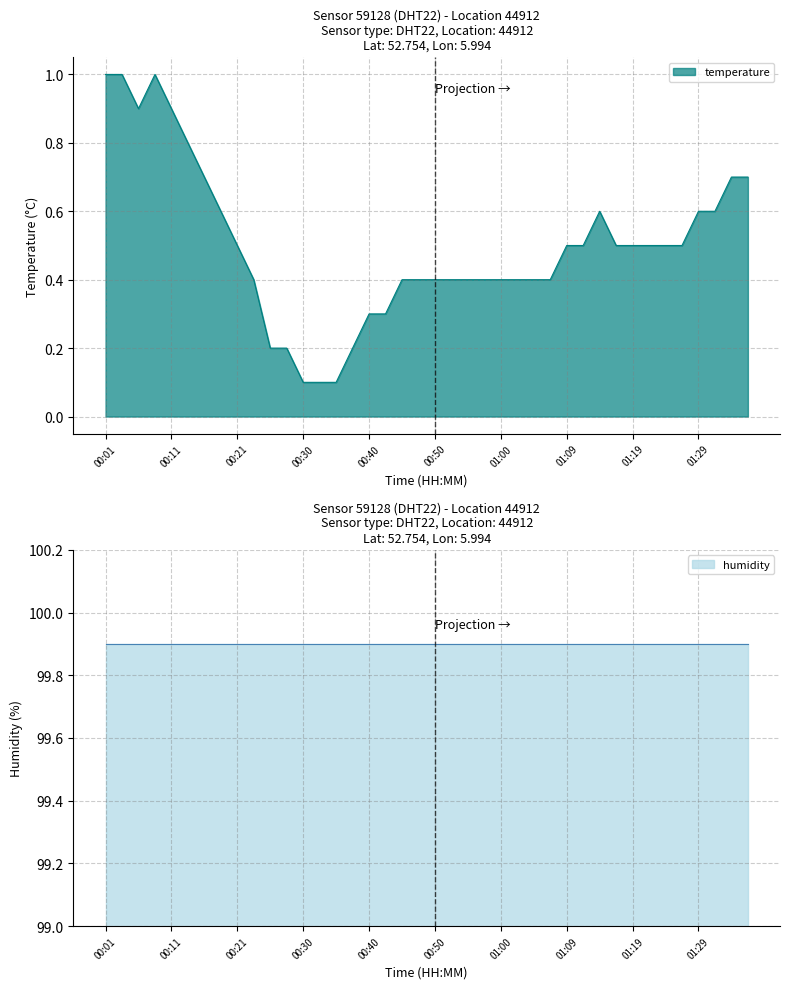

At which category does the chart reach its minimum across all series?

00:30